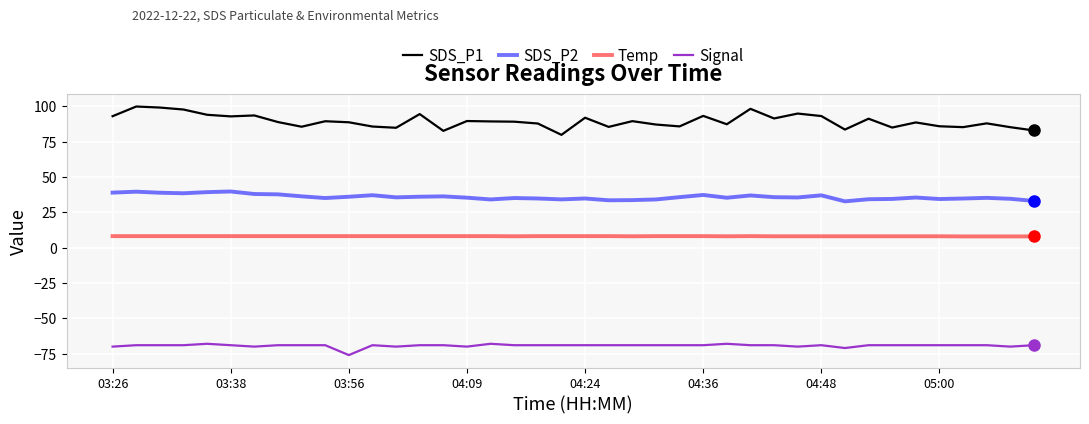

Which series has the largest total across all categories?

SDS_P1